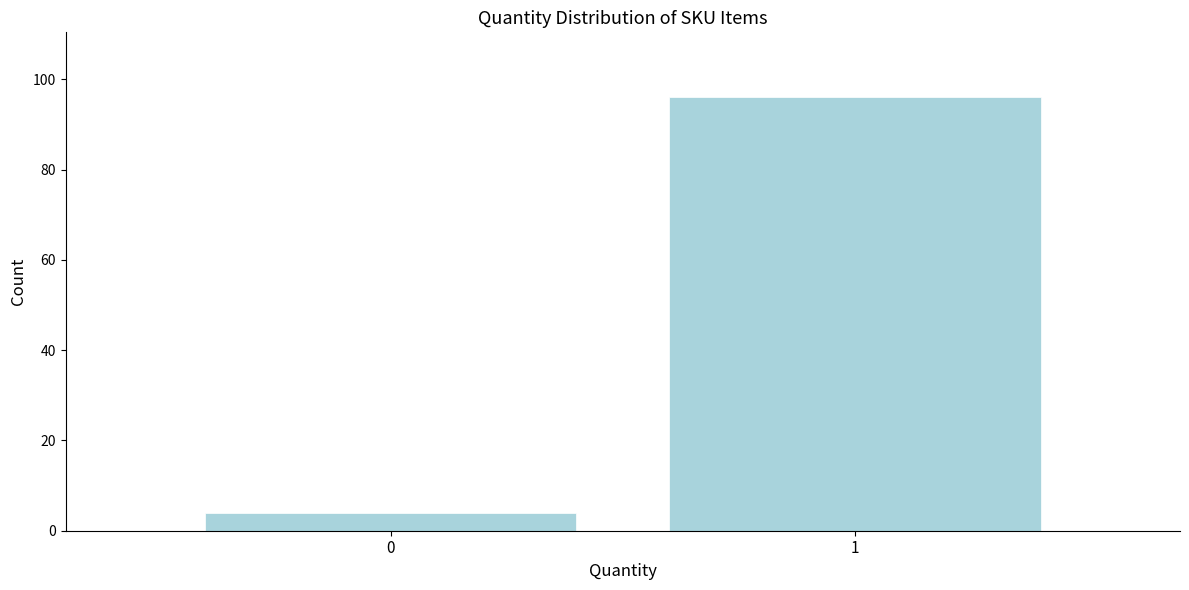

Reading right to left, what are all the values shown in this chart?

1=96	0=4